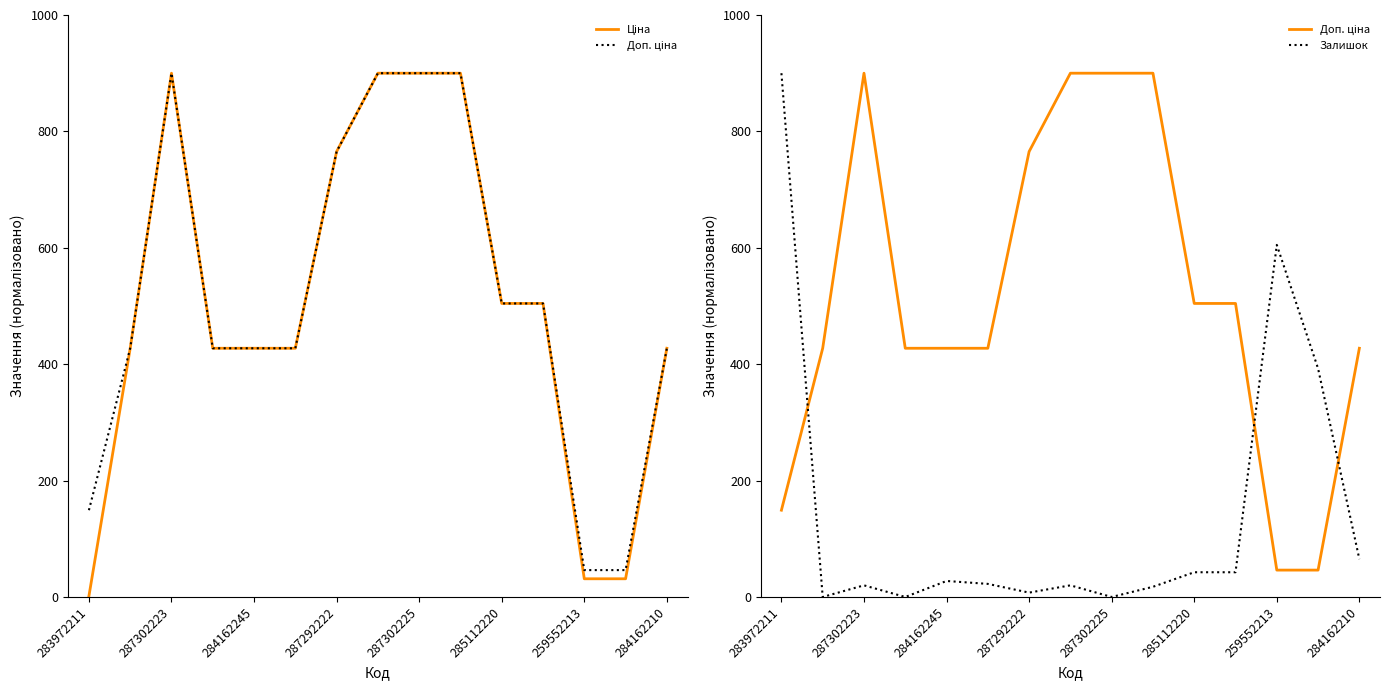

What are all the series names shown in the legend?

Ціна, Доп. ціна, Залишок